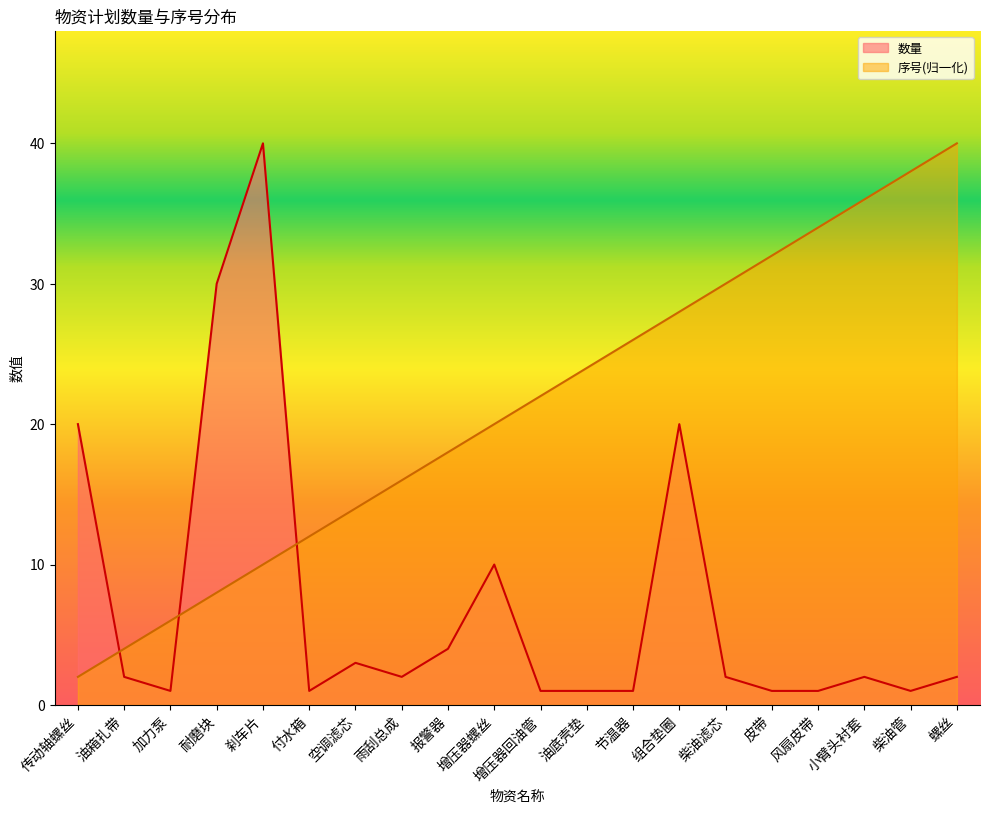

What value does the 序号 series have at 柴油滤芯, to the nearest 5?

30